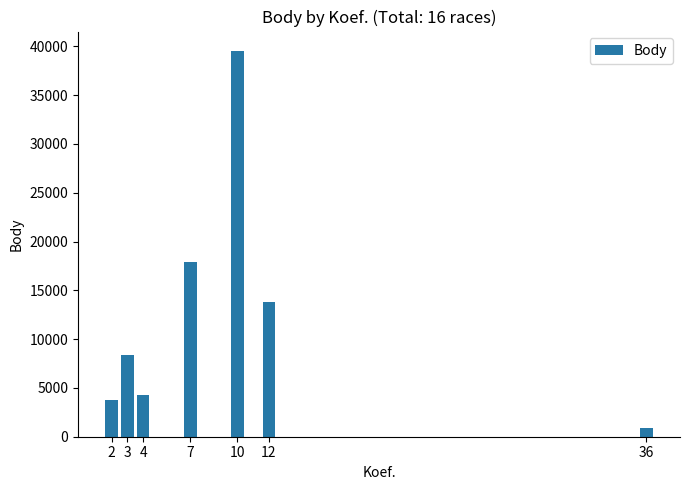

The value at 2 is 3751. True or false?

True